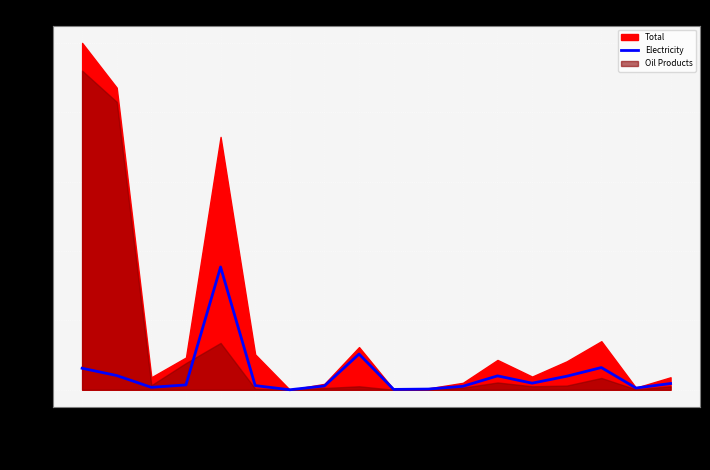

The value of Electricity at 654000 is 15.3. True or false?

False